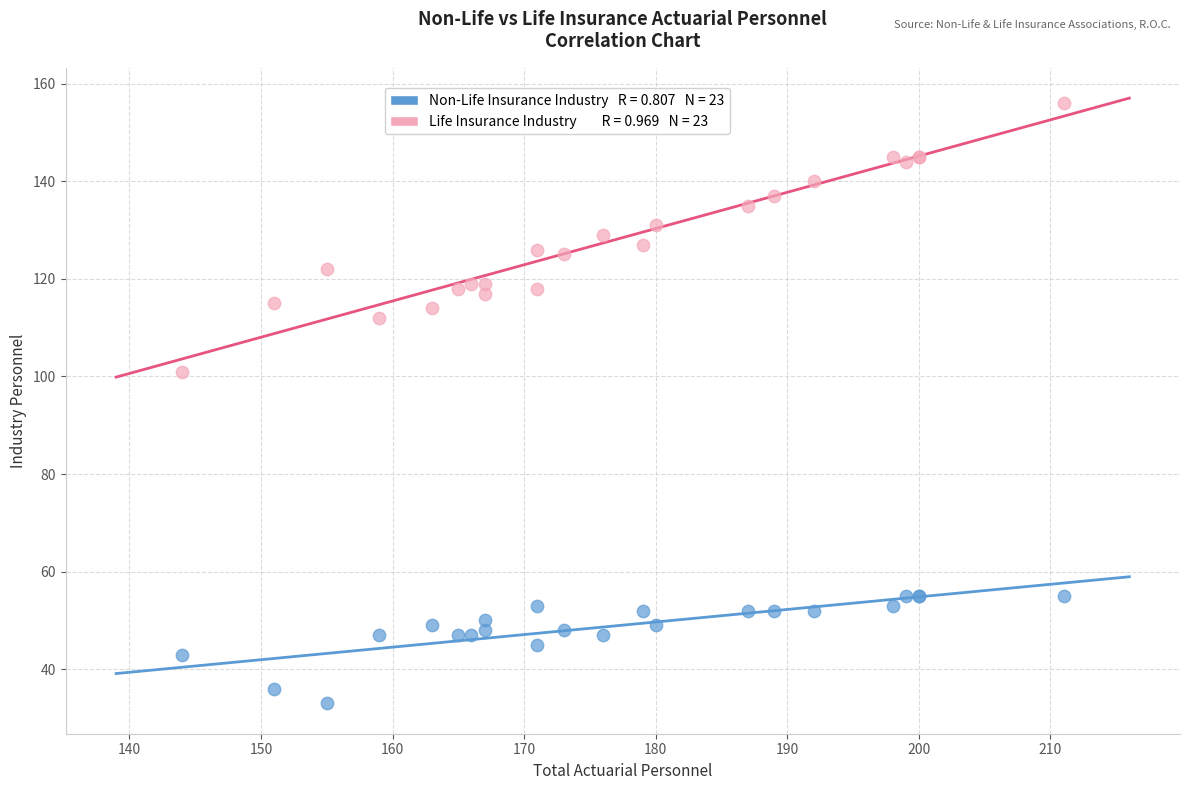

Across all series, what Y value is closest to 94?

101